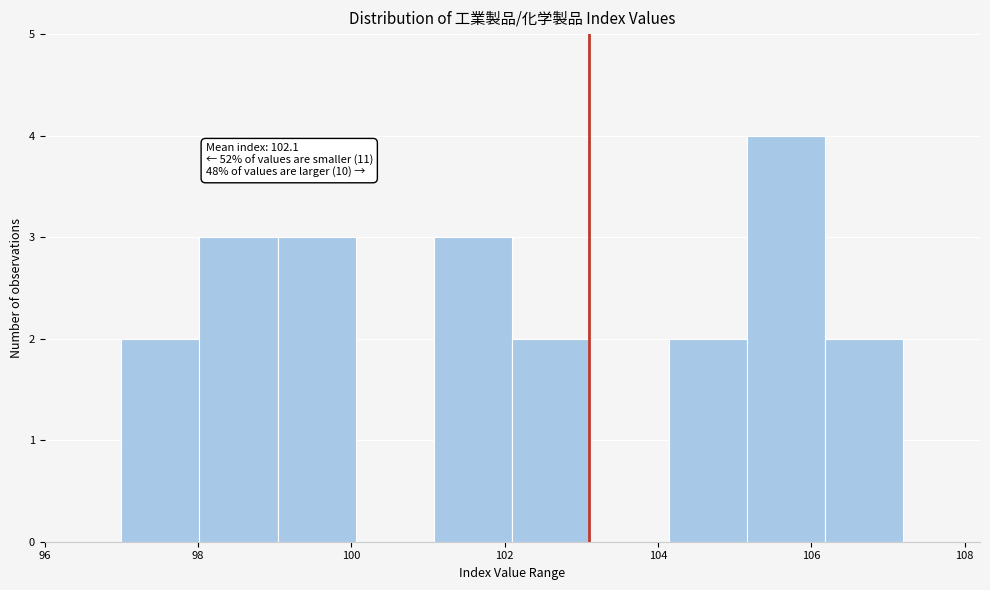

Over which range of the x-axis is the bar tallest?

105.16 to 106.18